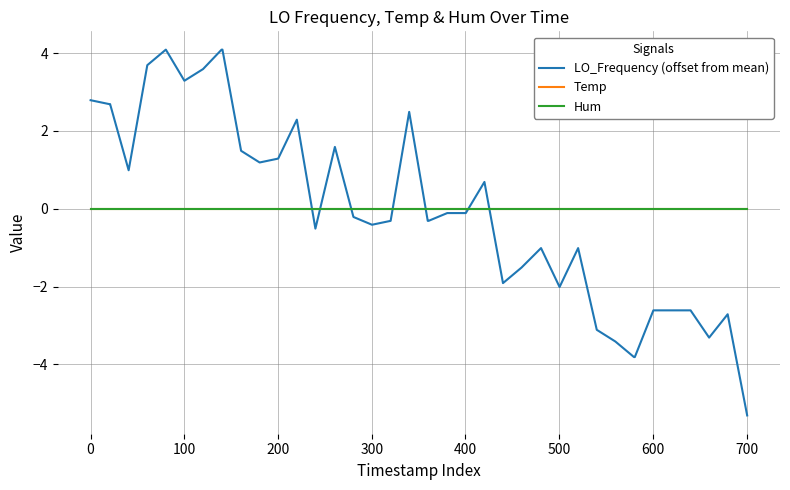

Does the chart display data point markers on the line(s)?

No